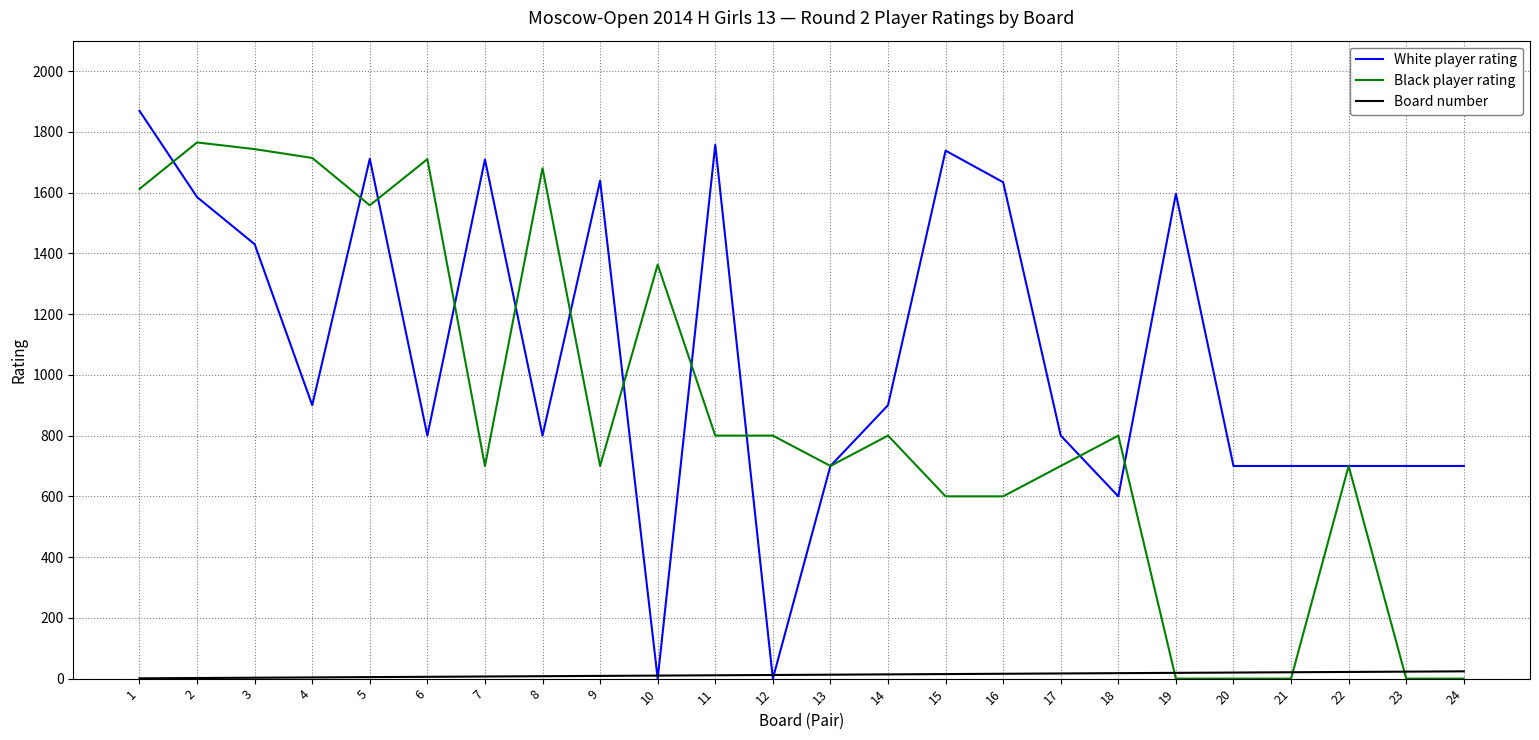

At 8, list the series in order from smallest to largest.

Board number, White player rating, Black player rating